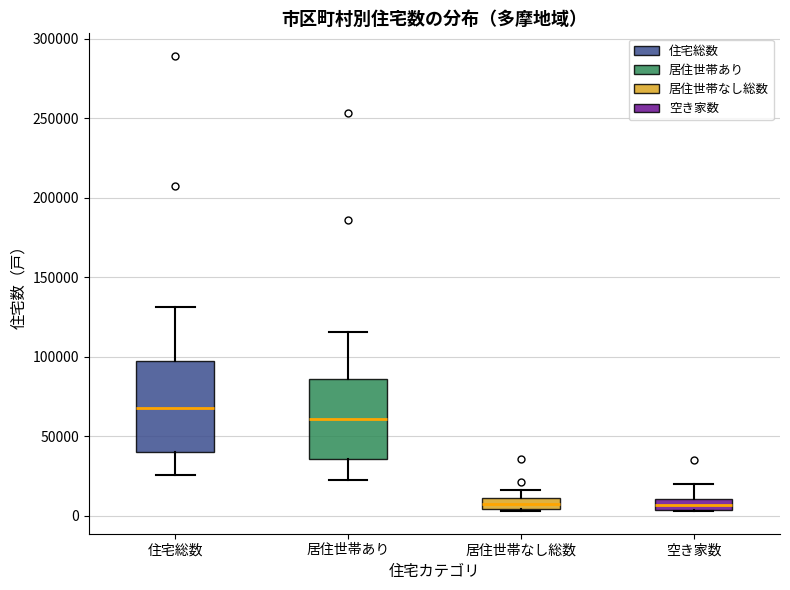

Comparing the boxes themselves (not the whiskers), which one is the tallest?

住宅総数